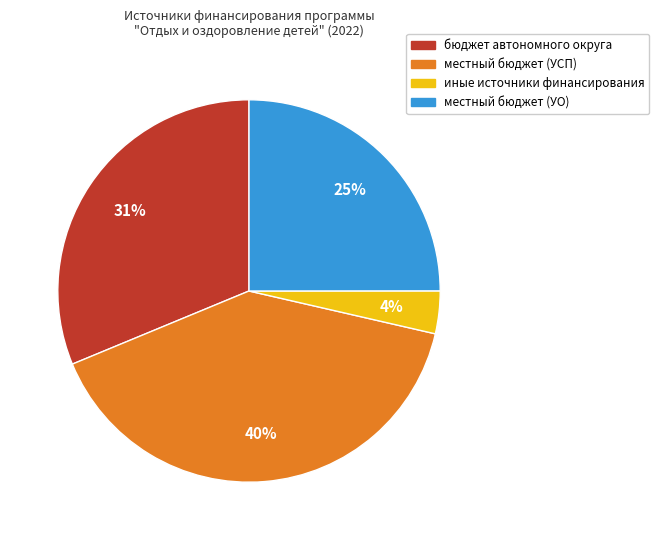

Does any single category account for the majority?

No